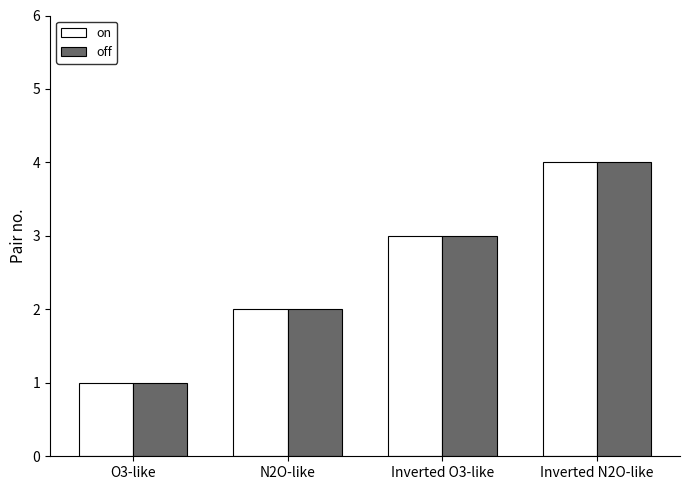

How many distinct data groups are displayed?

2